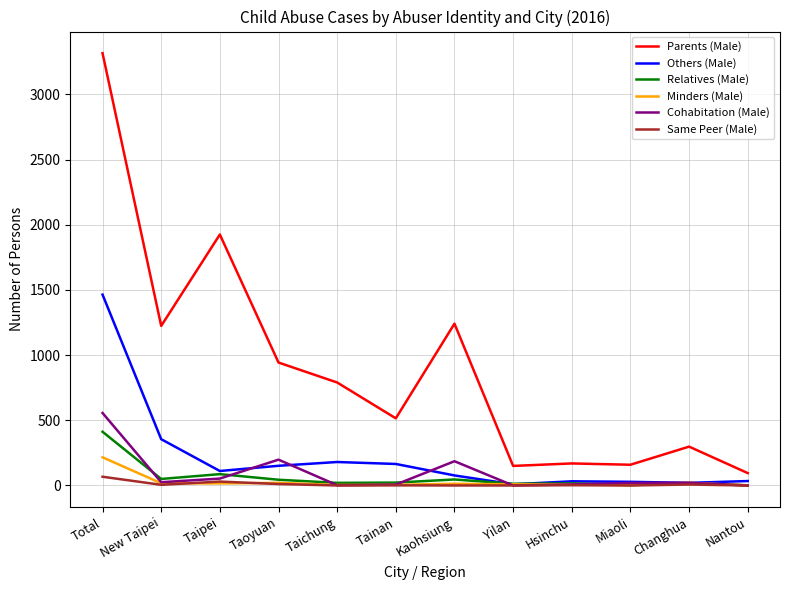

What is the approximate value of Relatives (Male) at Taichung, to the nearest 10?

20